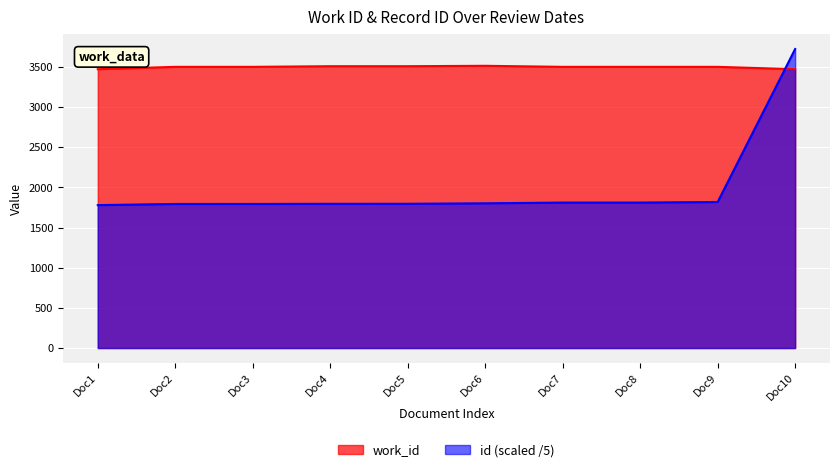

Which series has the largest total across all categories?

work_id